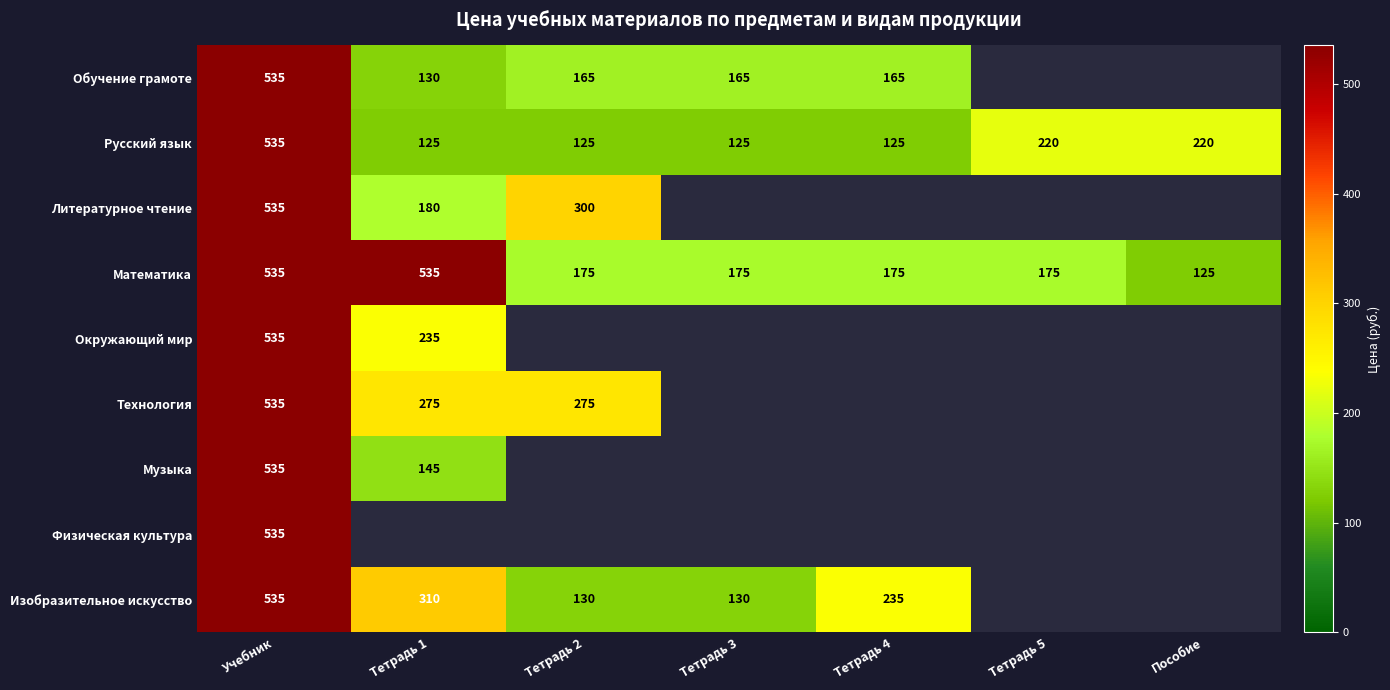

At which category is the sum across all series the highest?

Учебник